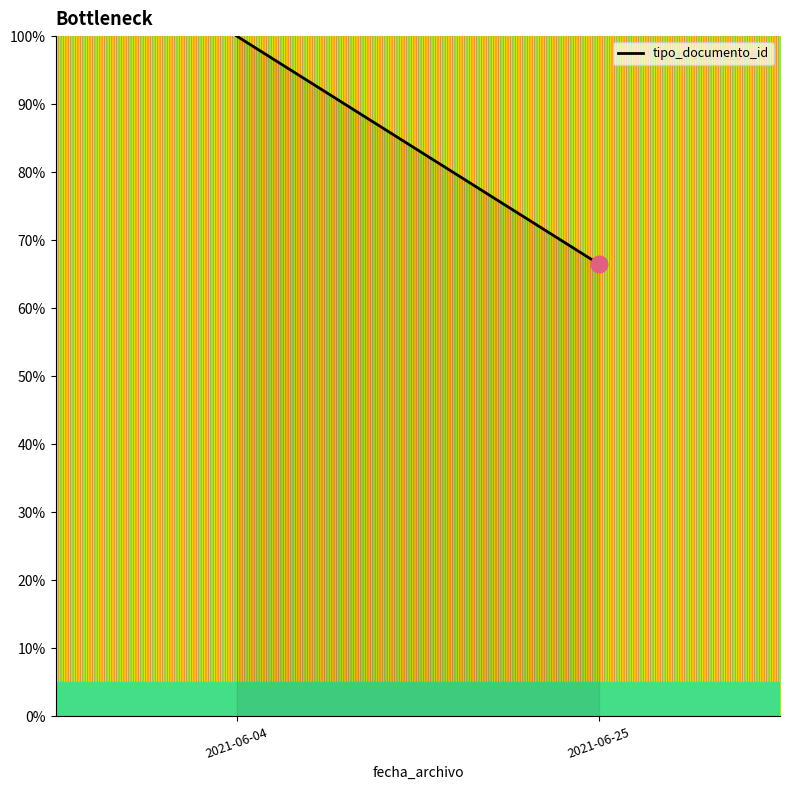

Reading left to right, transcribe all the data shown in this chart.

2021-06-04=100.0	2021-06-25=66.5